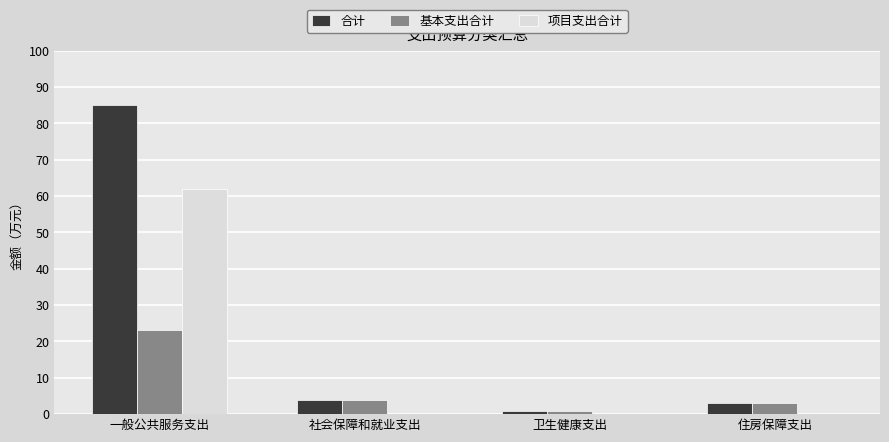

How many groups of bars are there?

4